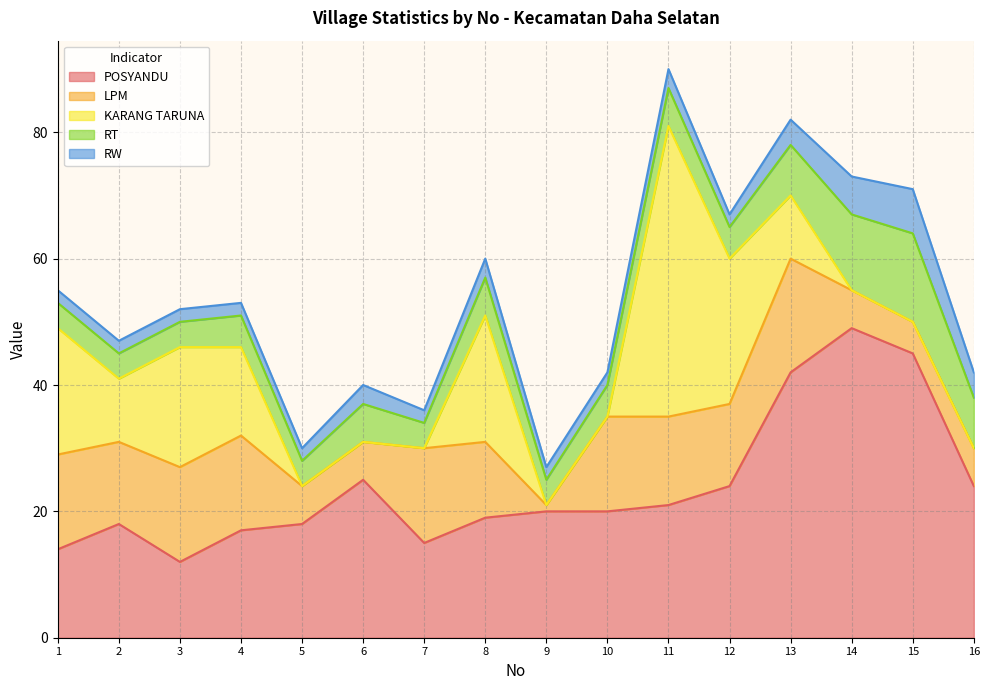

What is the sum of all RW values?

48